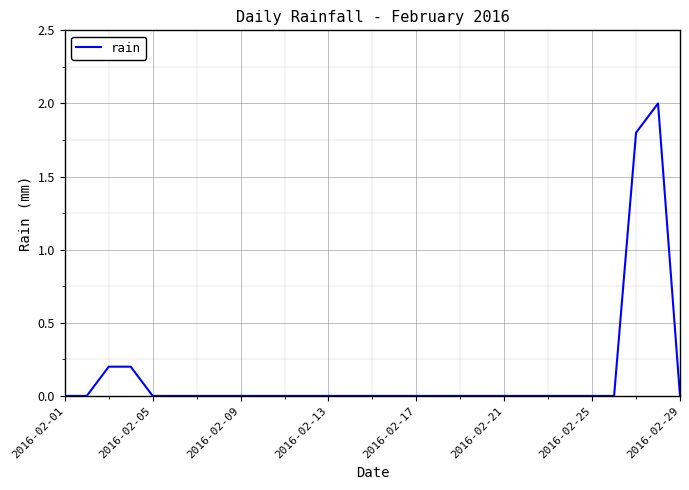

What is the average value?

0.1